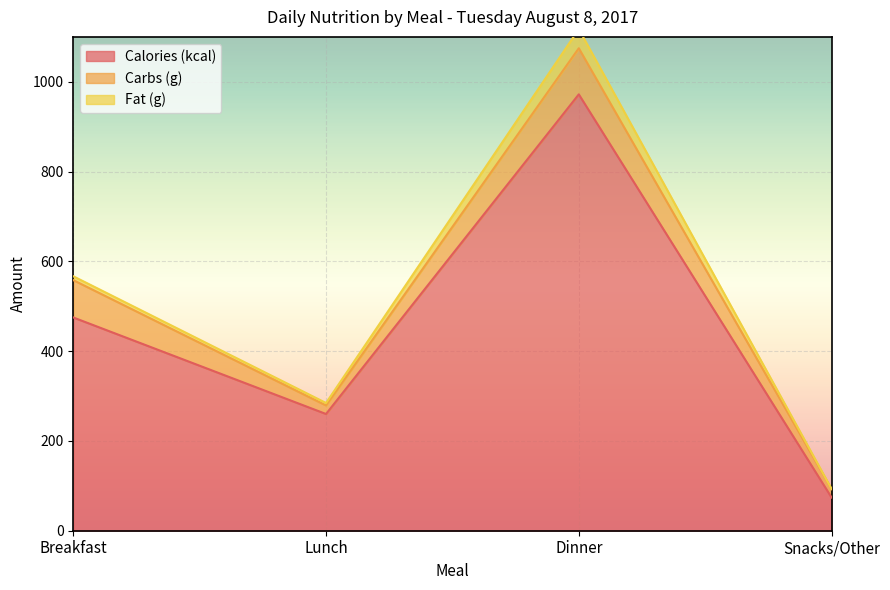

How many data points in Calories (kcal) are less than 475?

2